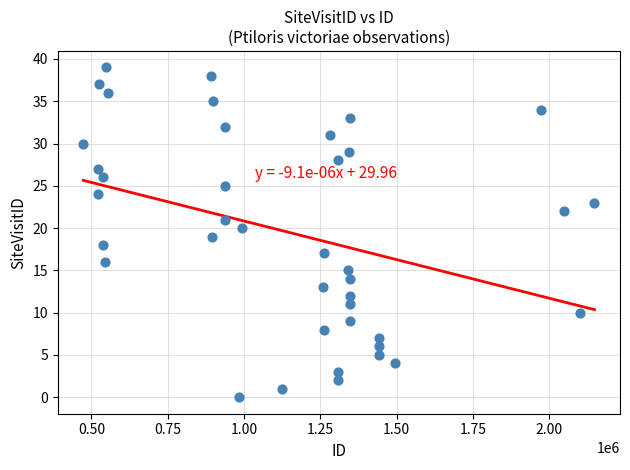

What is the range of X values (max minus min)?

1675304